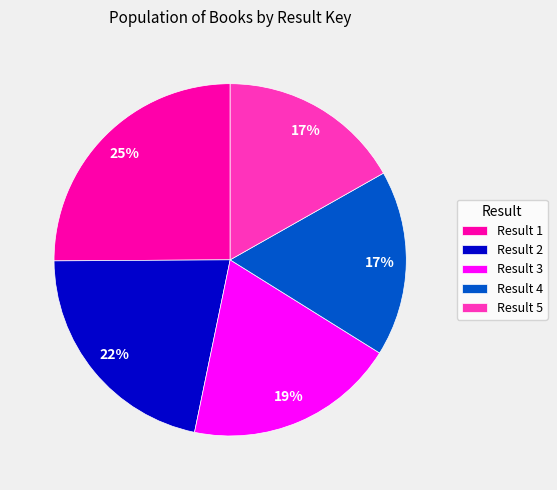

True or false: Result 5 accounts for 17% of the total.

True